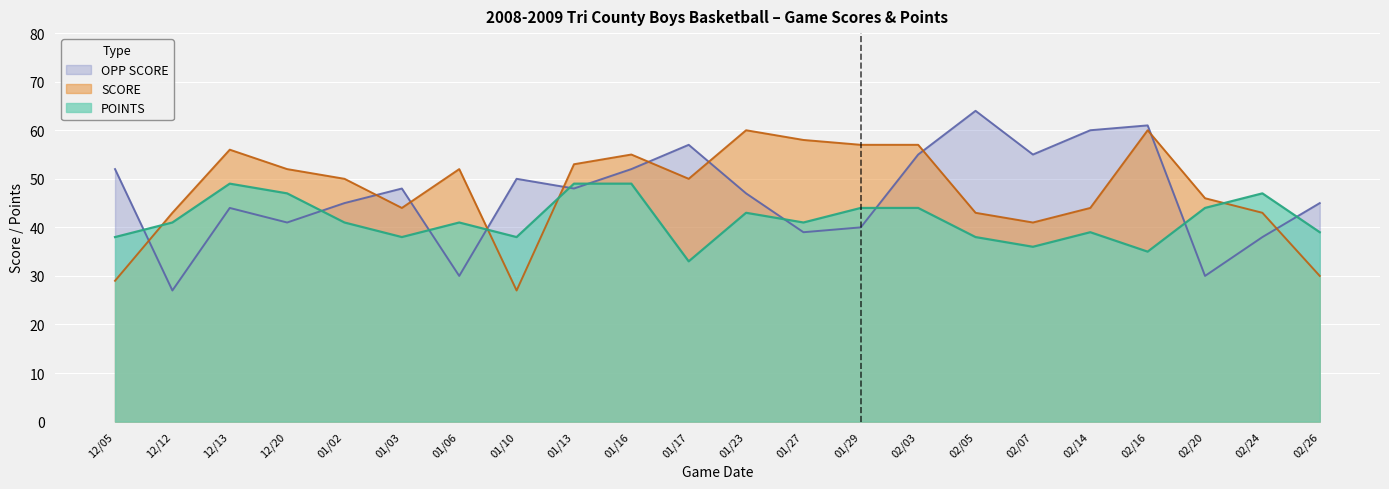

List the series in order of their overall mean, lowest first.

POINTS, OPP SCORE, SCORE